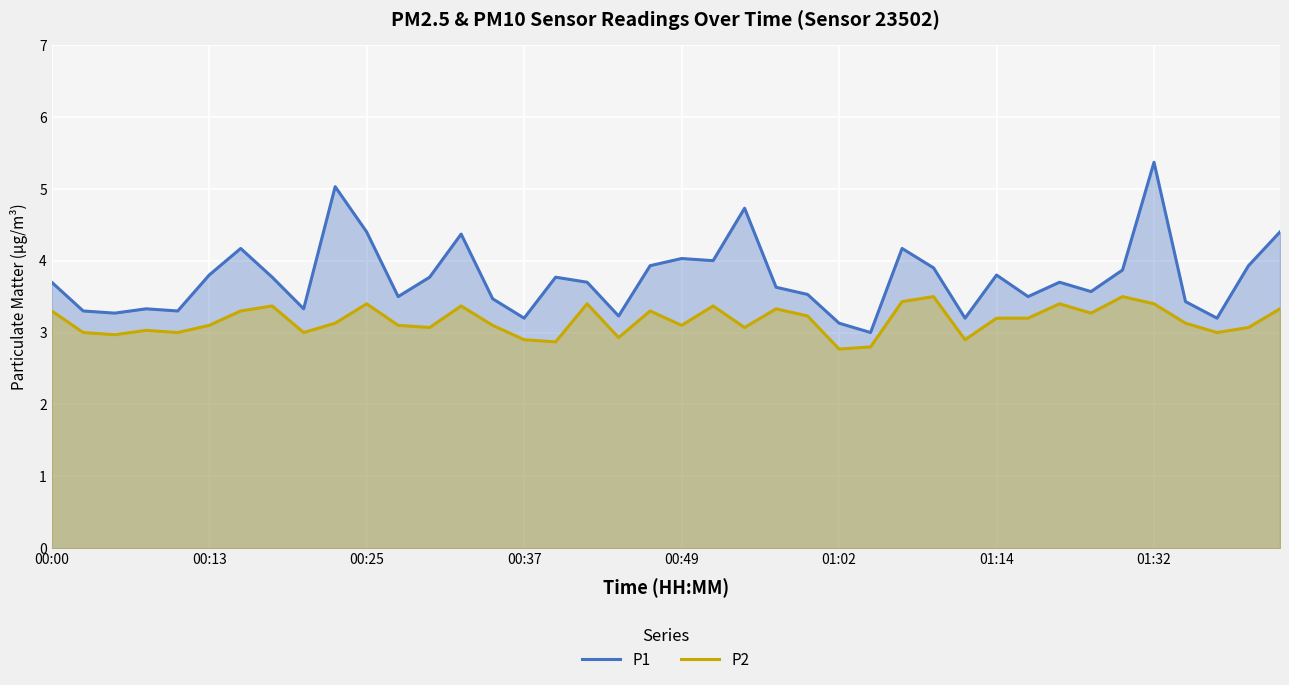

True or false: P1 has more than 1 interior local peaks.

True